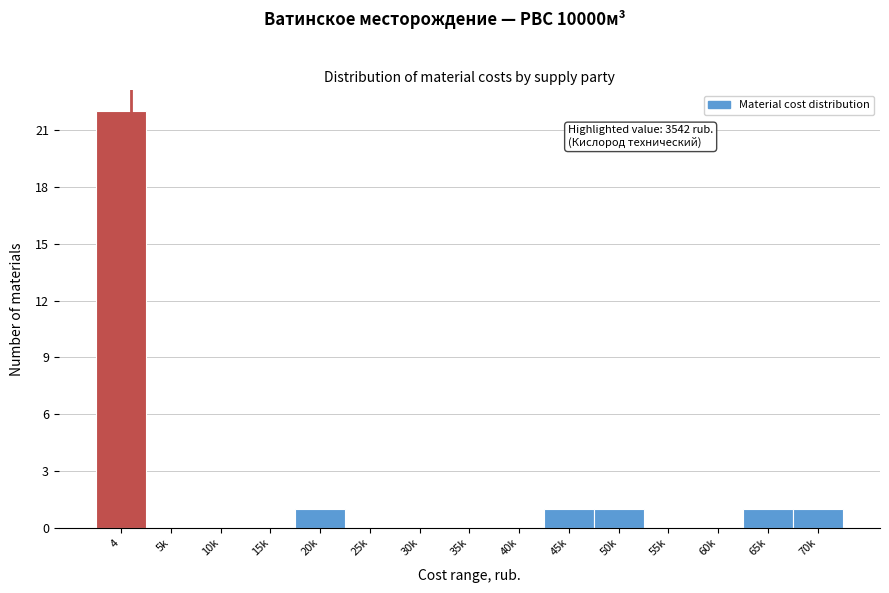

Reading left to right, extract all data points from this chart.

4=22	5k=0	10k=0	15k=0	20k=1	25k=0	30k=0	35k=0	40k=0	45k=1	50k=1	55k=0	60k=0	65k=1	70k=1